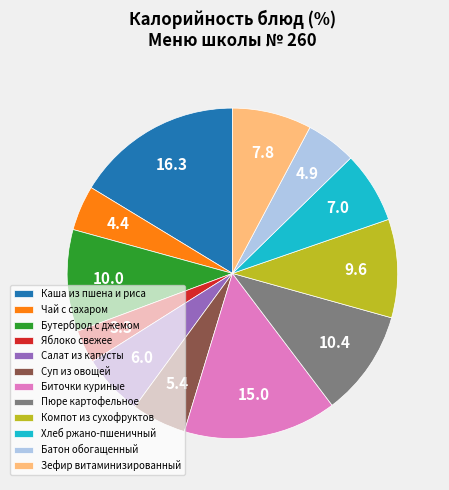

Is the sum of Зефир витаминизированный and Бутерброд с джемом greater than half?

No